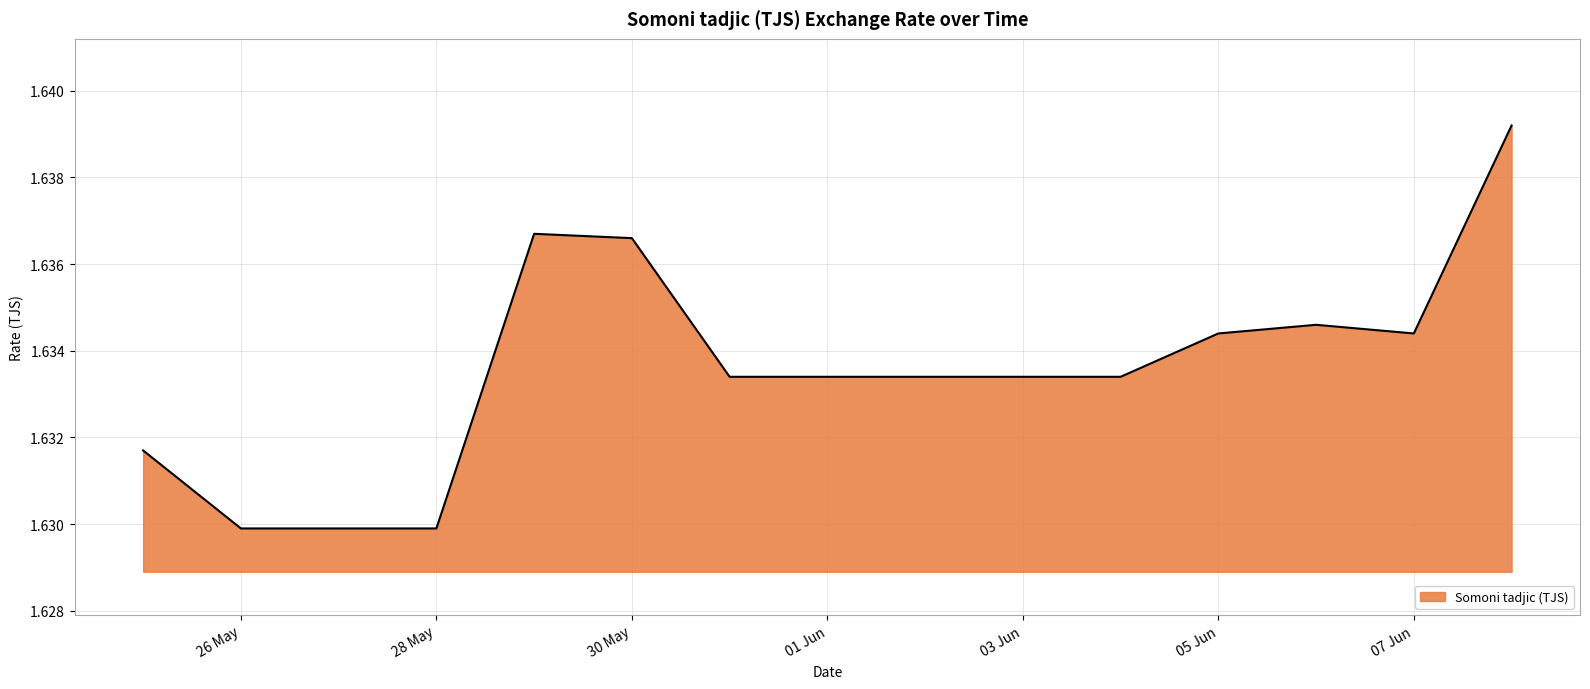

Is this an area chart (filled region under the line)?

Yes